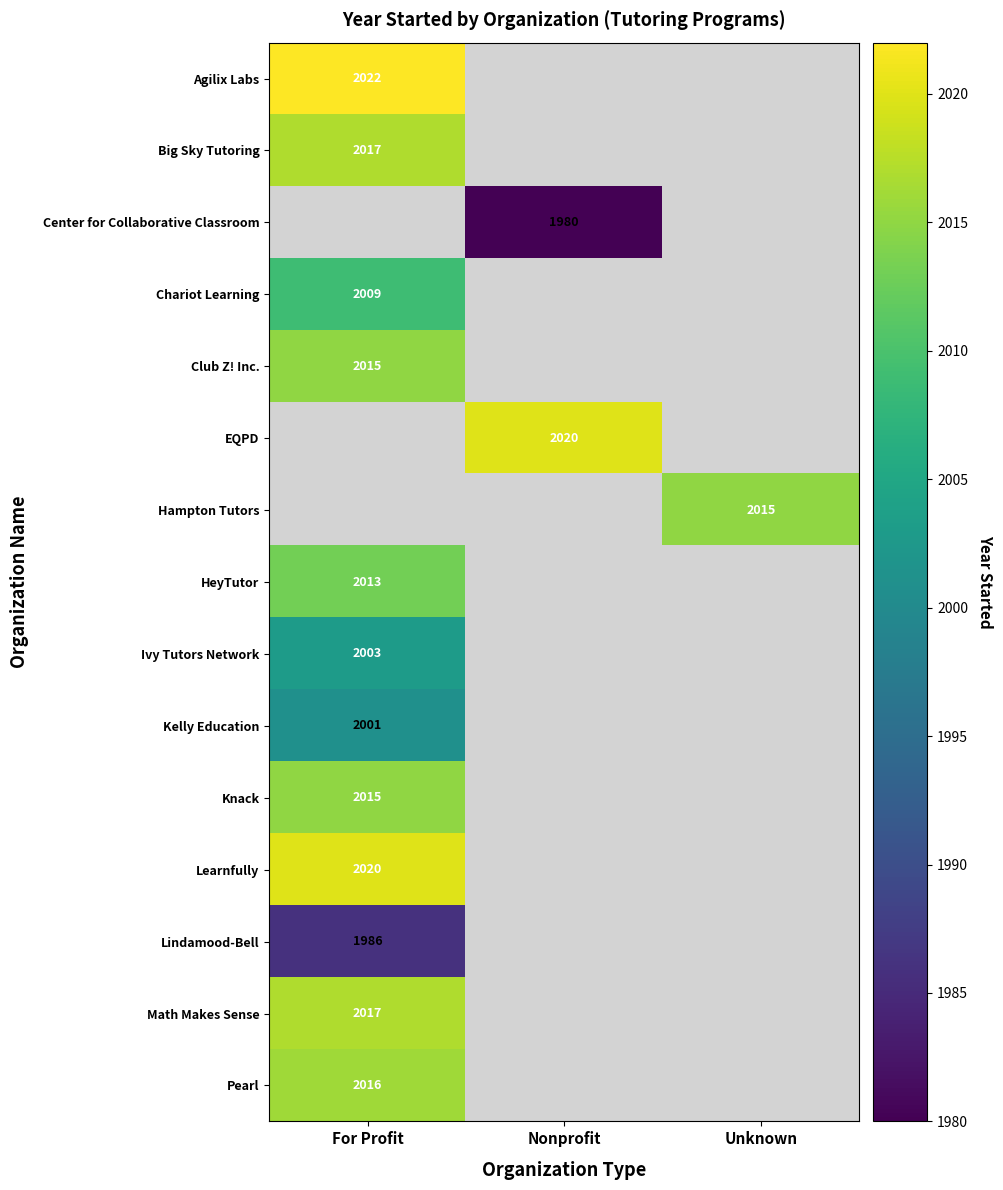

Is it true that Center for Collaborative Classroom equals 2875 at Nonprofit?

False